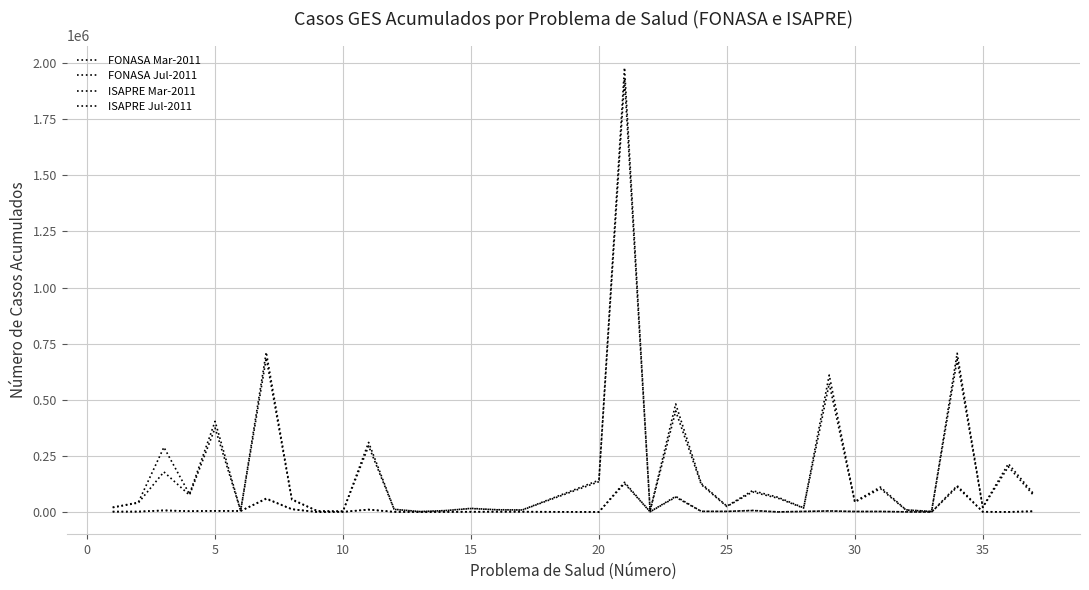

Does the chart have visible grid lines?

Yes